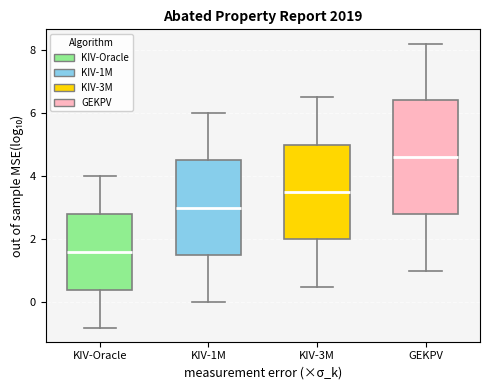

Reading left to right, transcribe this box plot: for each box, give where its median line is, the range the box spans, and where its two whiskers end, as read against the y-axis. The values are not printed on the chart, so give them approximately, as read against the axis.

KIV-Oracle: median 1.6, box 0.4 to 2.8, whiskers -0.8 to 4.0
KIV-1M: median 3.0, box 1.6 to 4.6, whiskers 0.0 to 6.0
KIV-3M: median 3.6, box 2.0 to 5.0, whiskers 0.6 to 6.6
GEKPV: median 4.6, box 2.8 to 6.4, whiskers 1.0 to 8.2